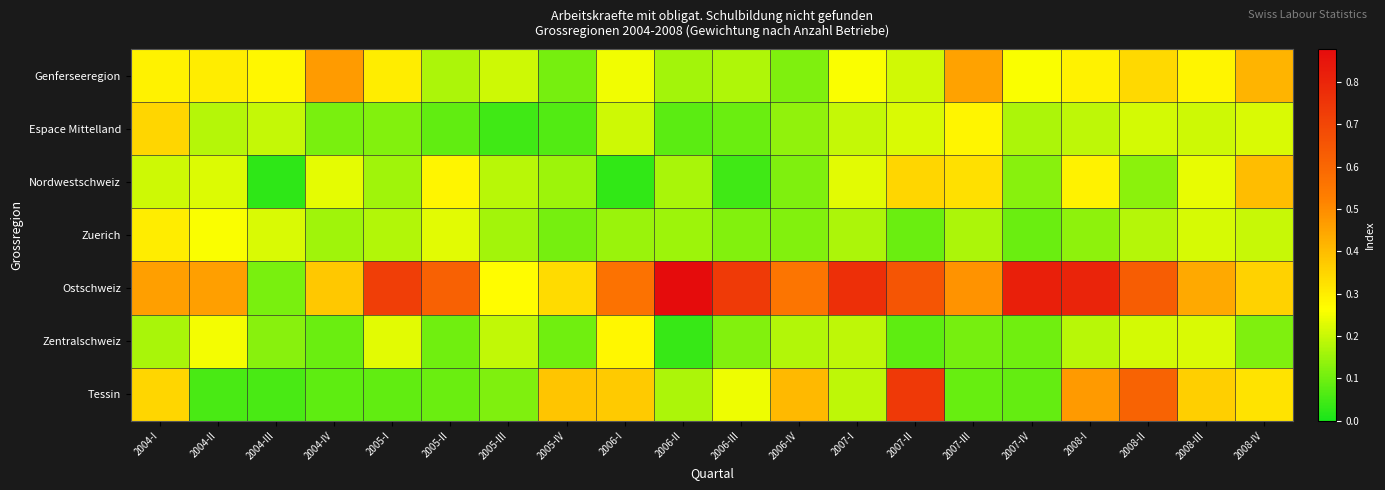

Which series changed the most between 2007-III and 2008-III?

Tessin